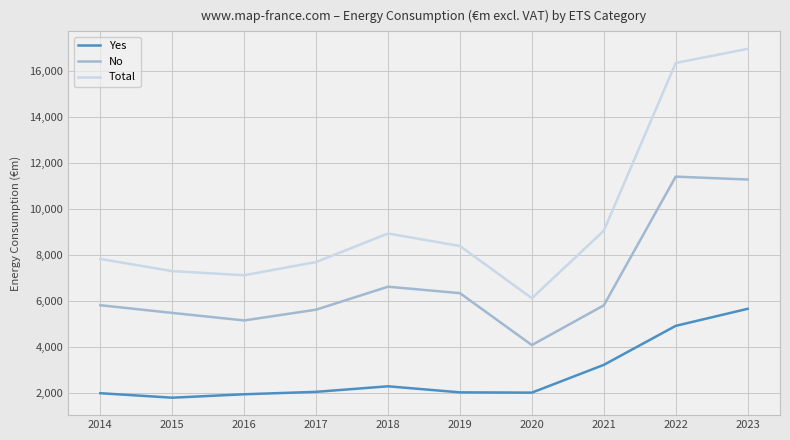

Is it true that Total equals 7710 at 2017?

True